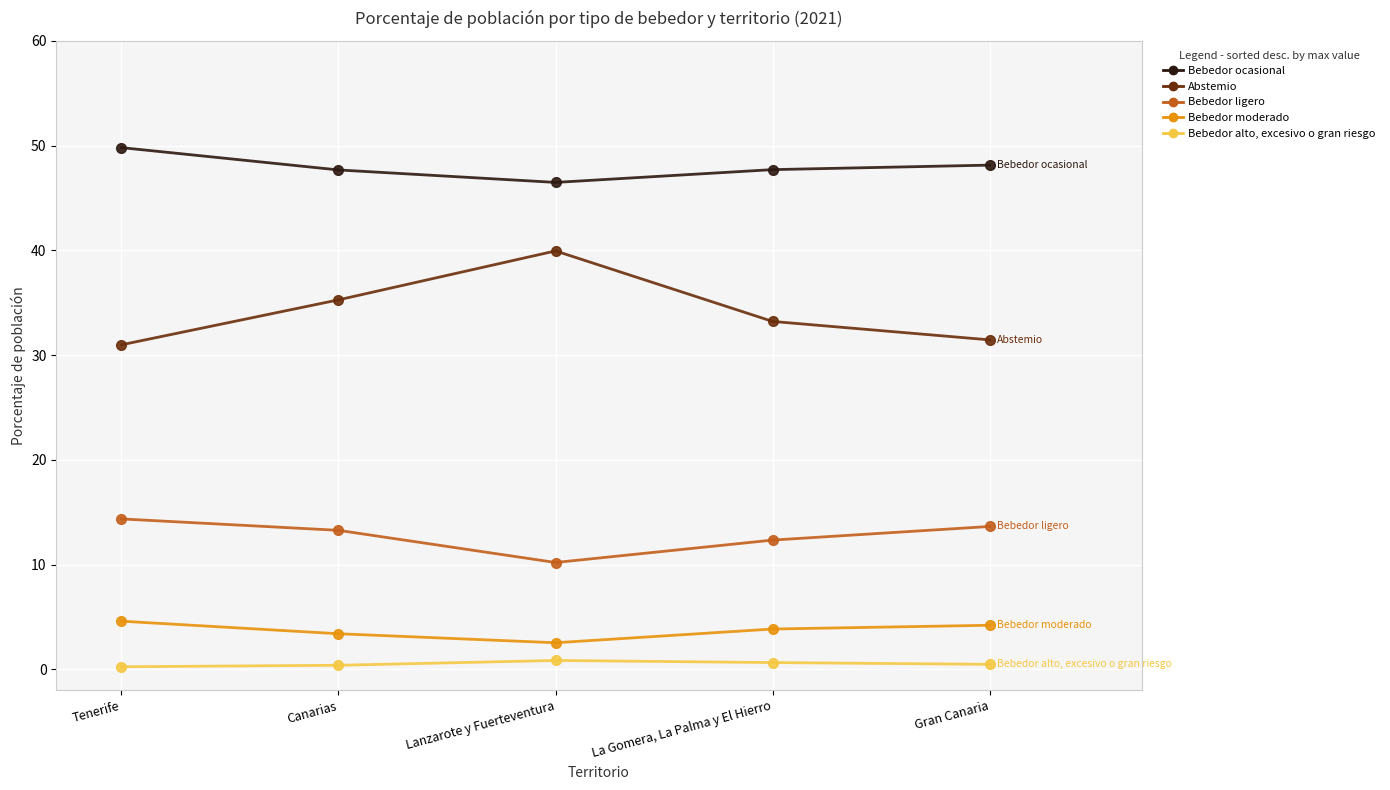

At which label does Bebedor moderado reach its minimum?

Lanzarote y Fuerteventura